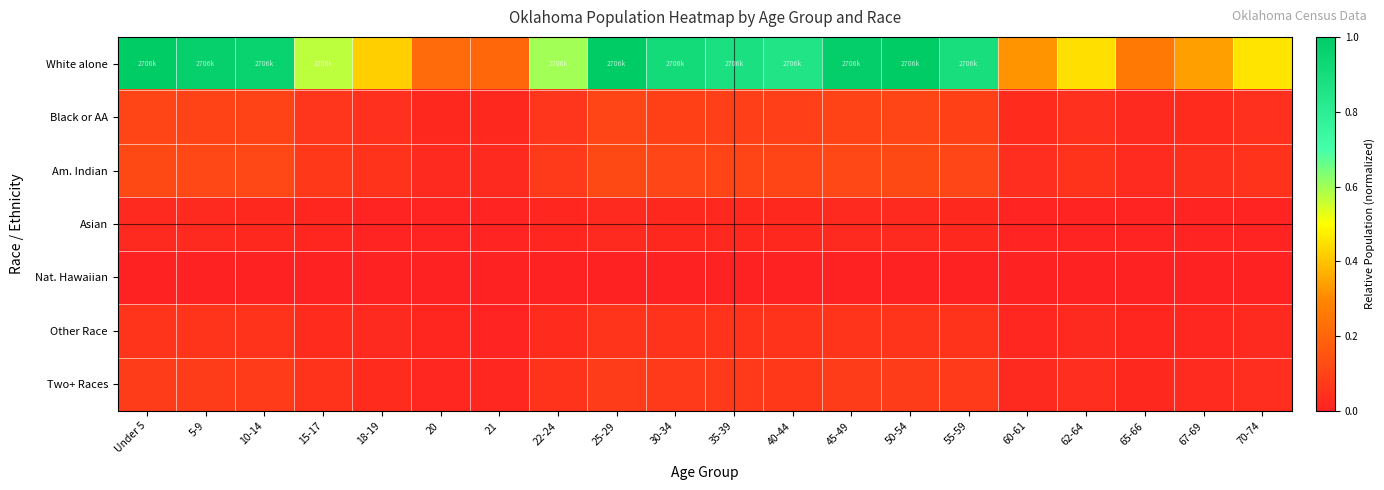

Rank the series at 60-61 from highest to lowest value.

White alone, Am. Indian, Black or AA, Two+ Races, Other Race, Asian, Nat. Hawaiian